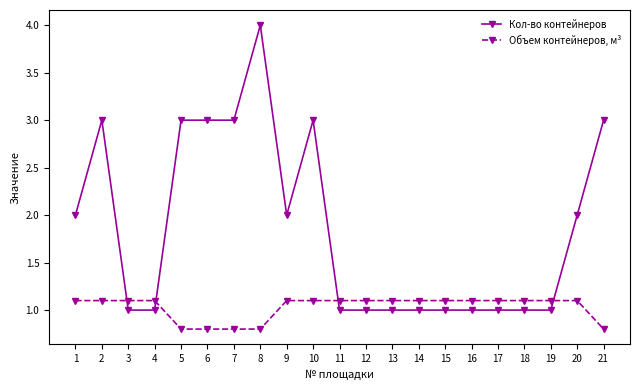

Which series changed the most between 2 and 12?

Кол-во контейнеров